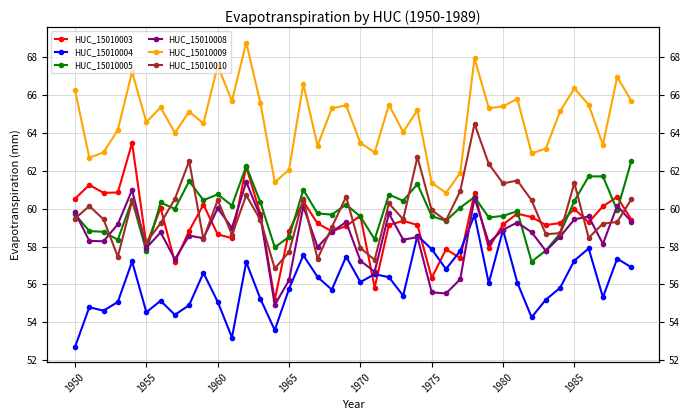

How many distinct data groups are displayed?

6